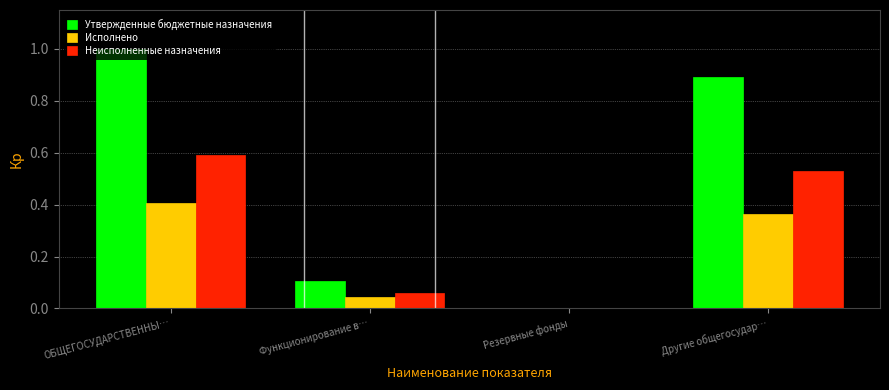

What are all the series names shown in the legend?

Утвержденные бюджетные назначения, Исполнено, Неисполненные назначения